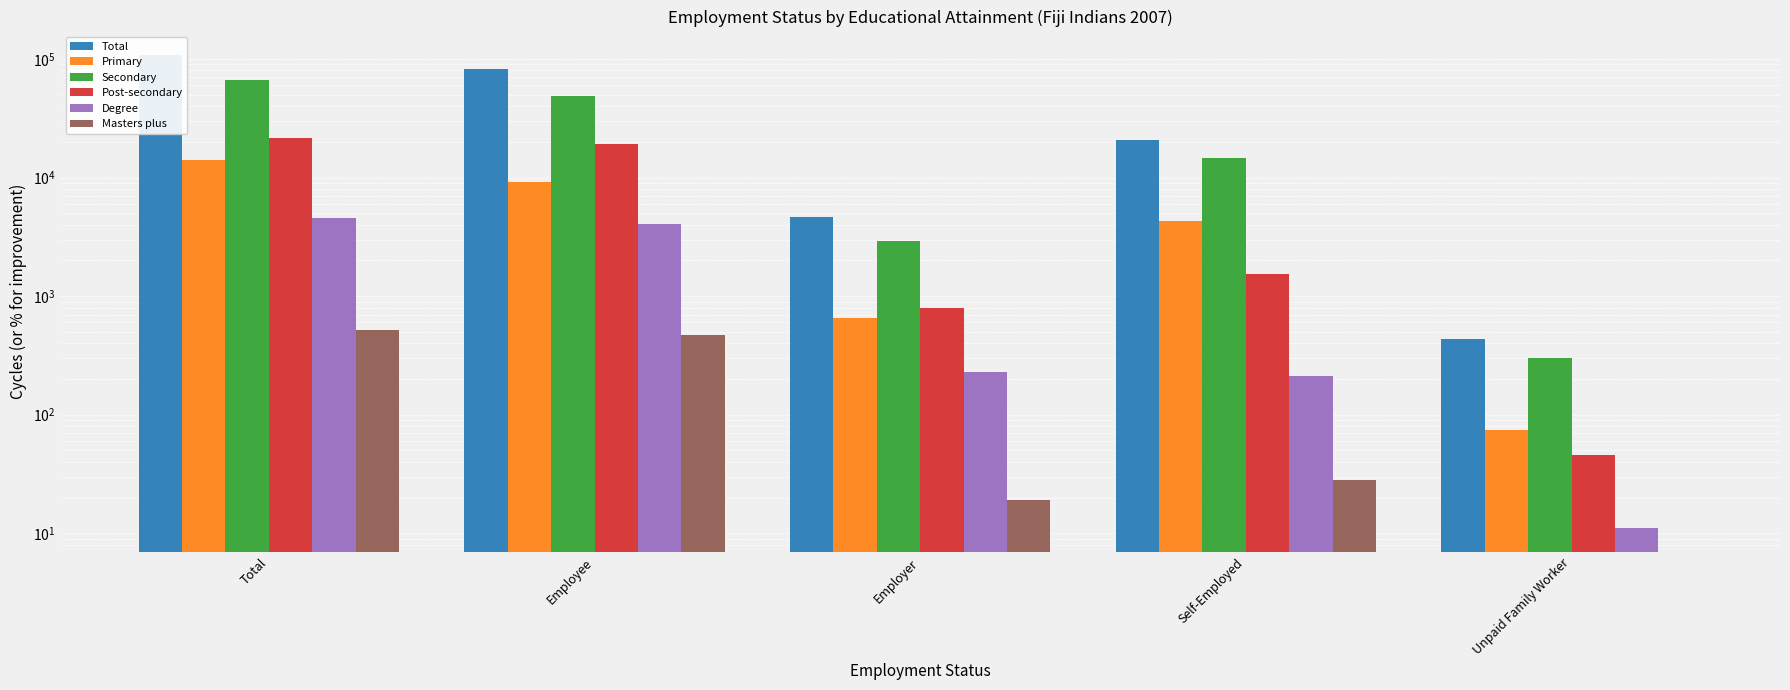

How many categories are shown in the chart?

5